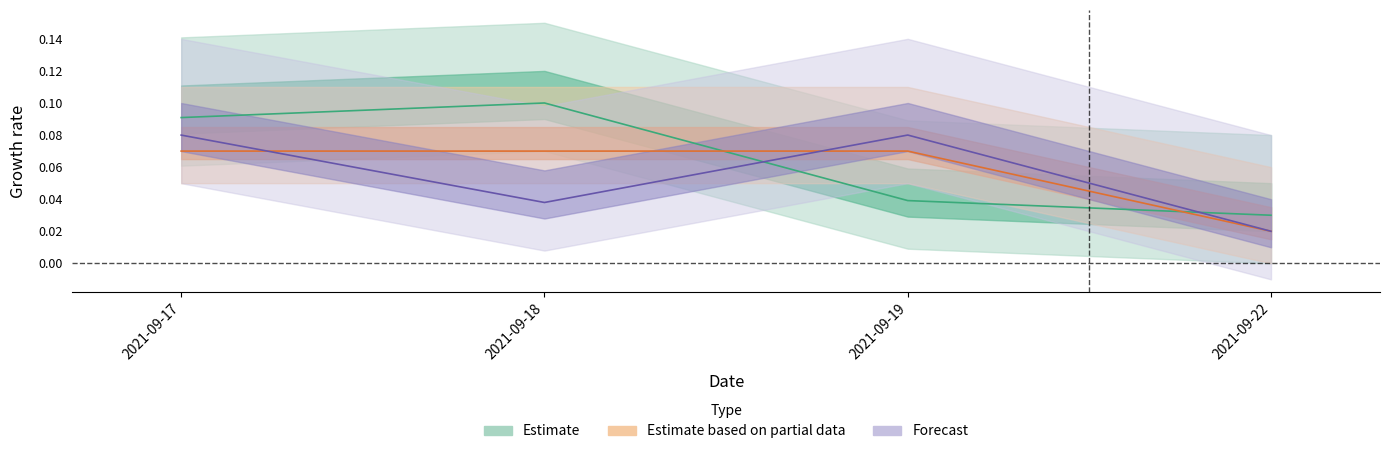

Between which two adjacent categories do Estimate and Estimate based on partial data first intersect?

2021-09-18 and 2021-09-19